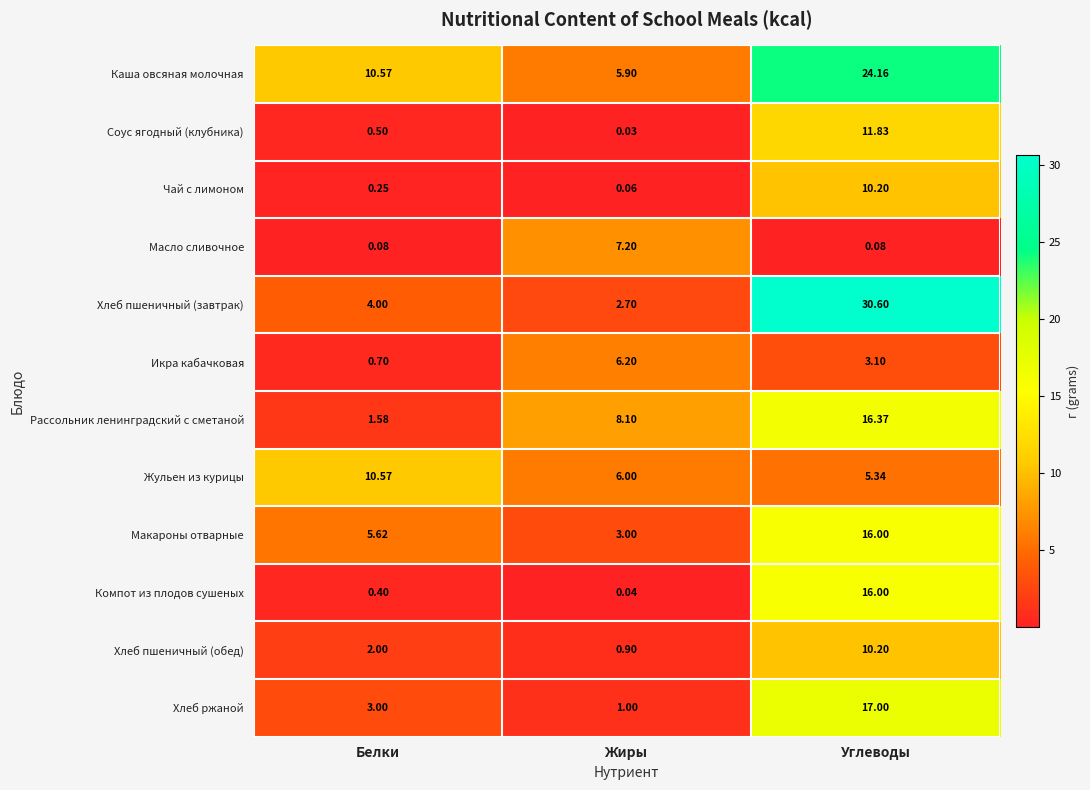

Where is Чай с лимоном nearest to the value 5?

Белки